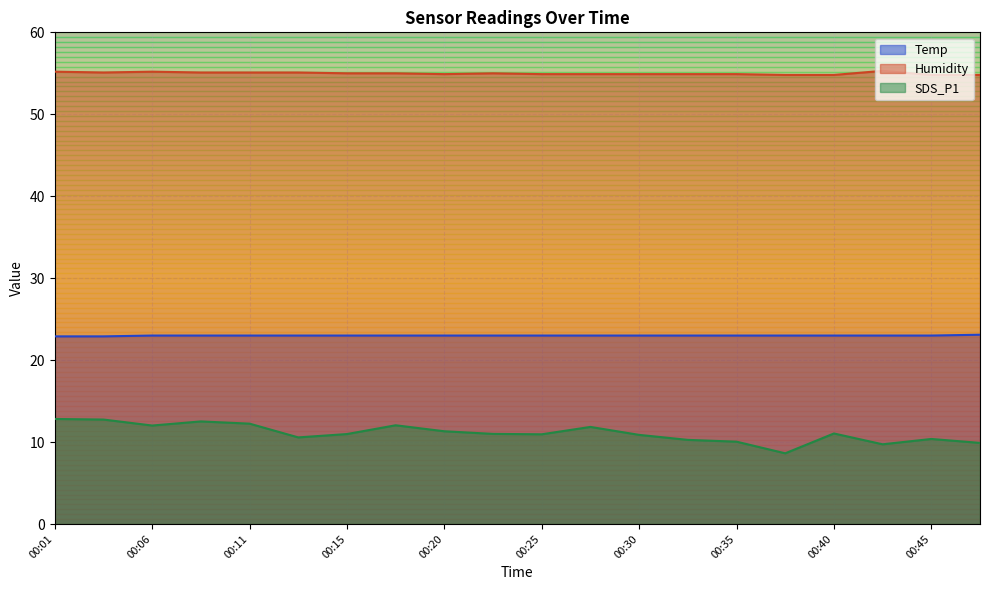

How many series are shown in this chart?

3